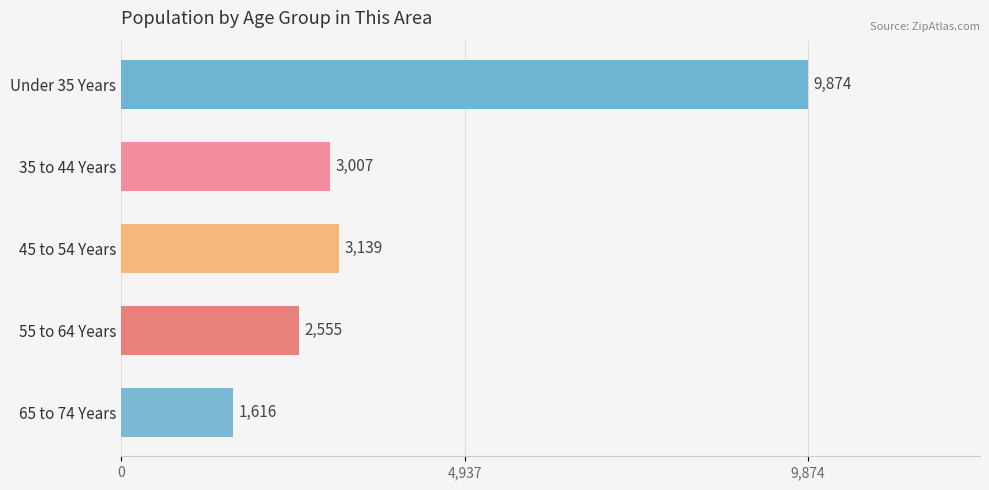

Reading bottom to top, extract all data points from this chart.

65 to 74 Years=1616	55 to 64 Years=2555	45 to 54 Years=3139	35 to 44 Years=3007	Under 35 Years=9874